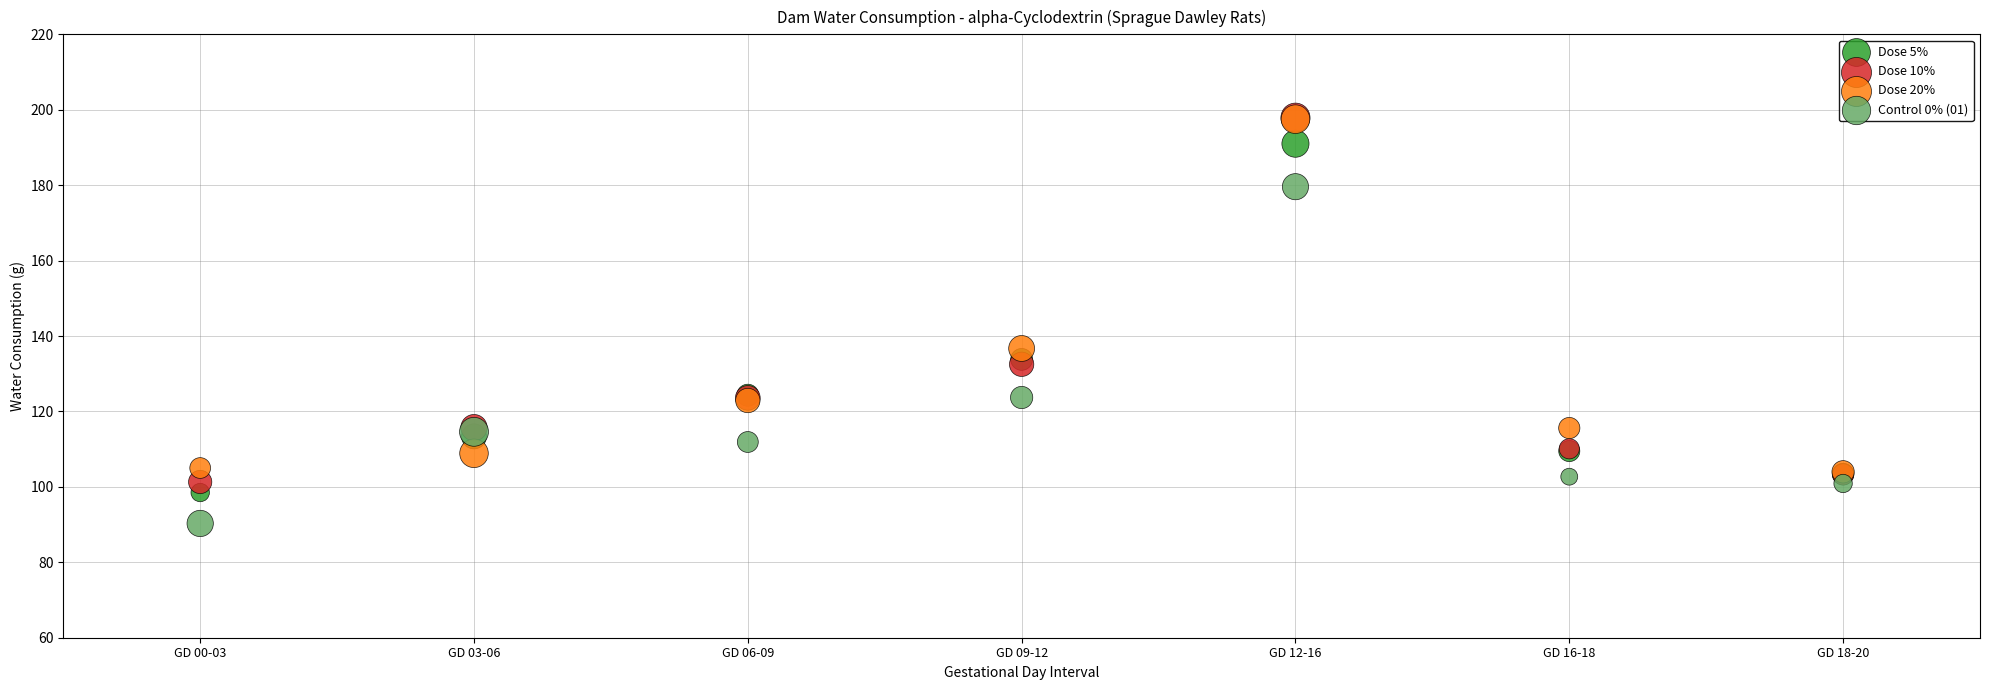

Across all series, what Y value is closest to 144?

136.7